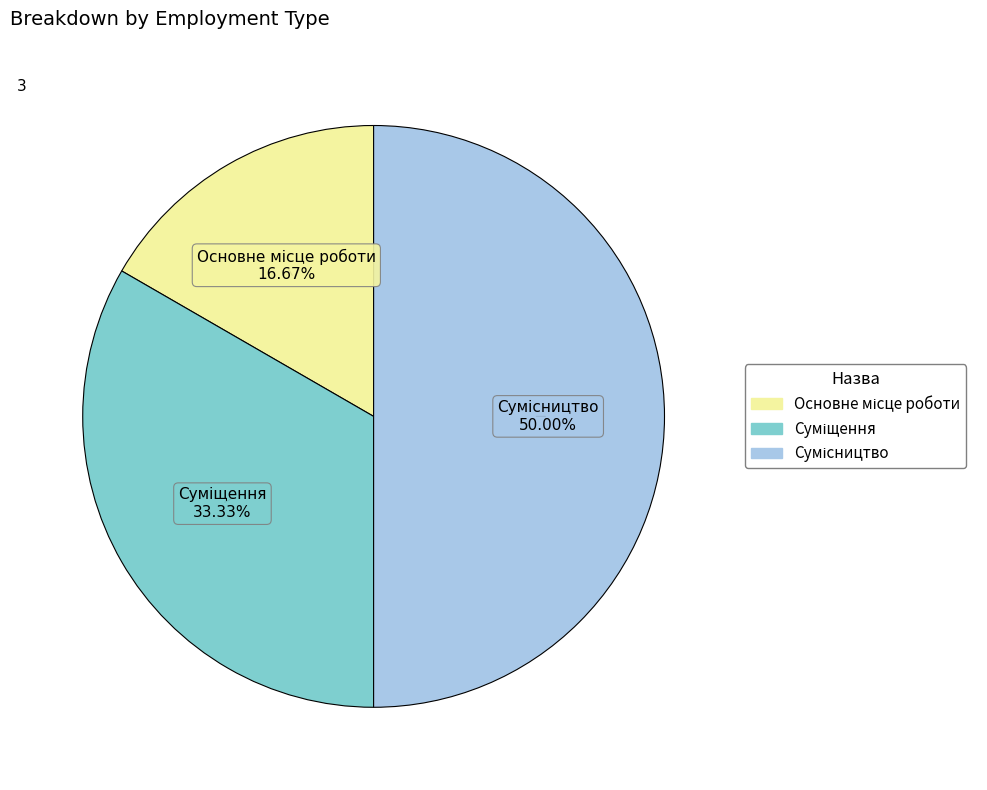

Is Основне місце роботи the majority of the pie?

No